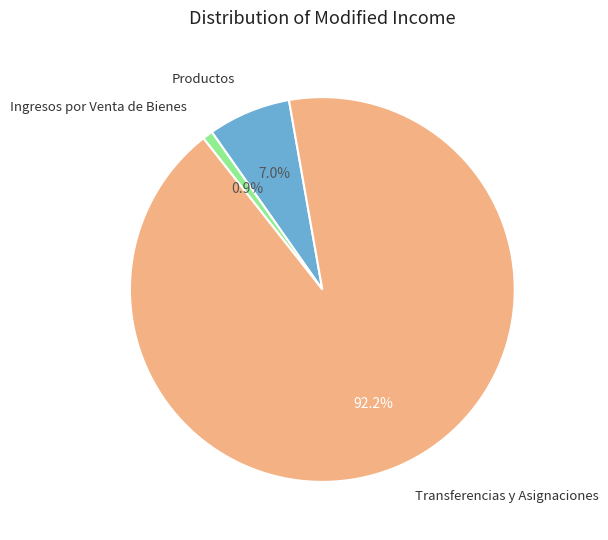

What is the largest slice in the pie chart?

Transferencias y Asignaciones